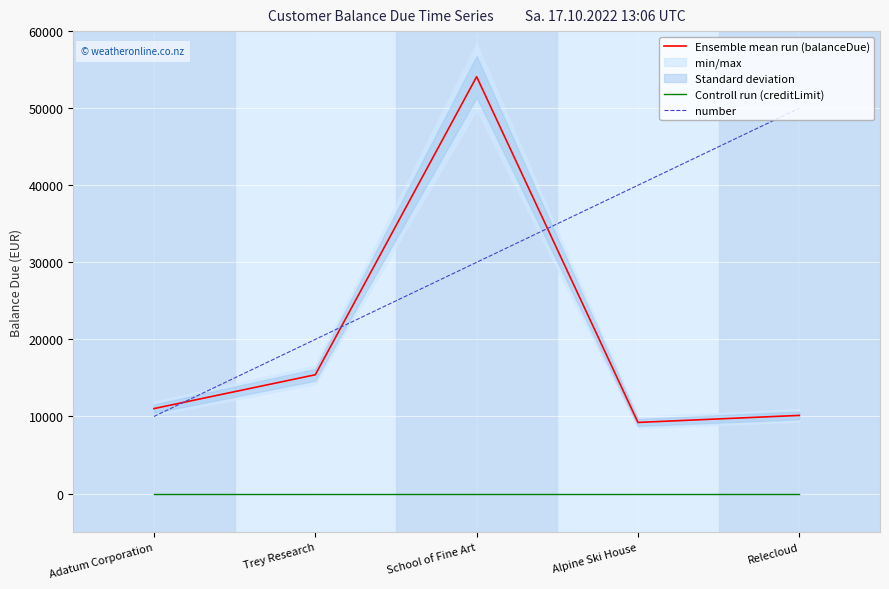

True or false: Controll run (creditLimit) and number intersect in this chart.

False